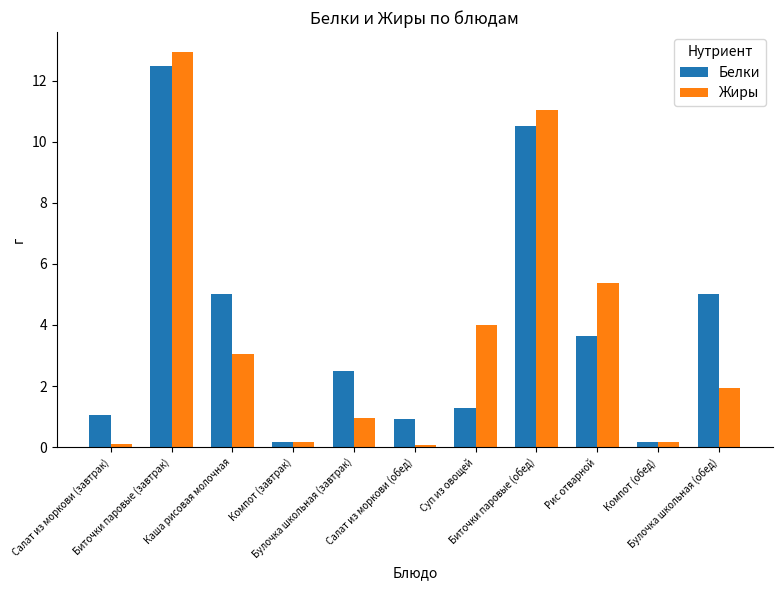

Which label corresponds to the largest value in the chart?

Биточки паровые (завтрак)